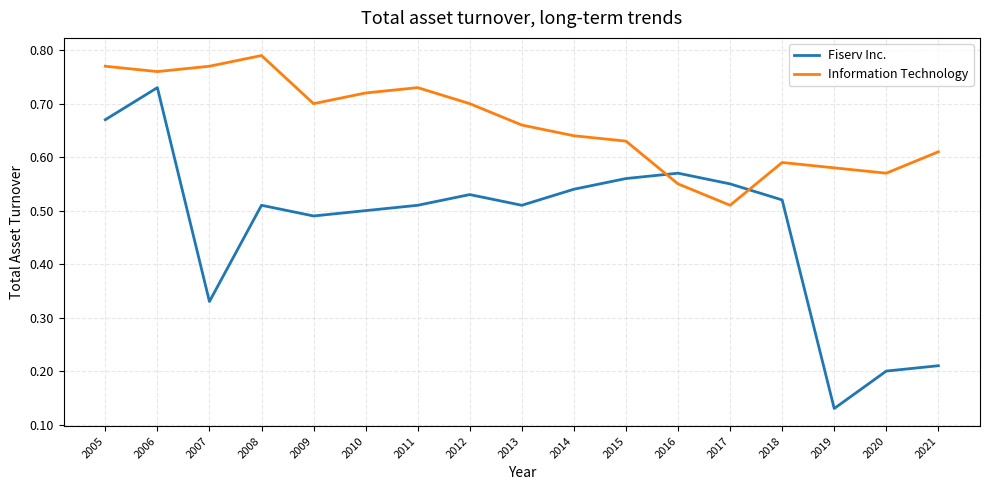

Between which two adjacent categories do Fiserv Inc. and Information Technology first intersect?

2015 and 2016